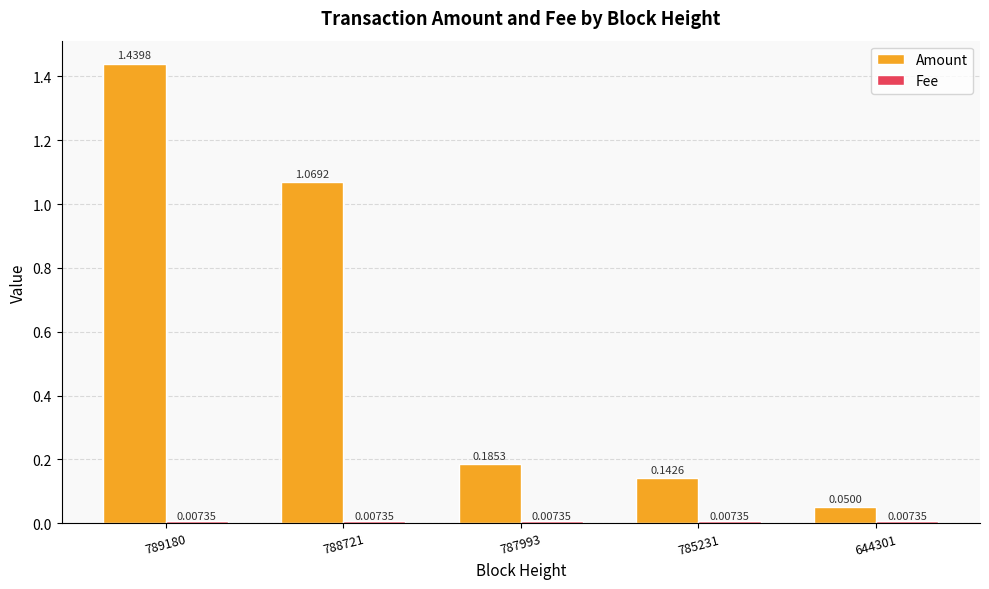

Which series has the largest total across all categories?

Amount